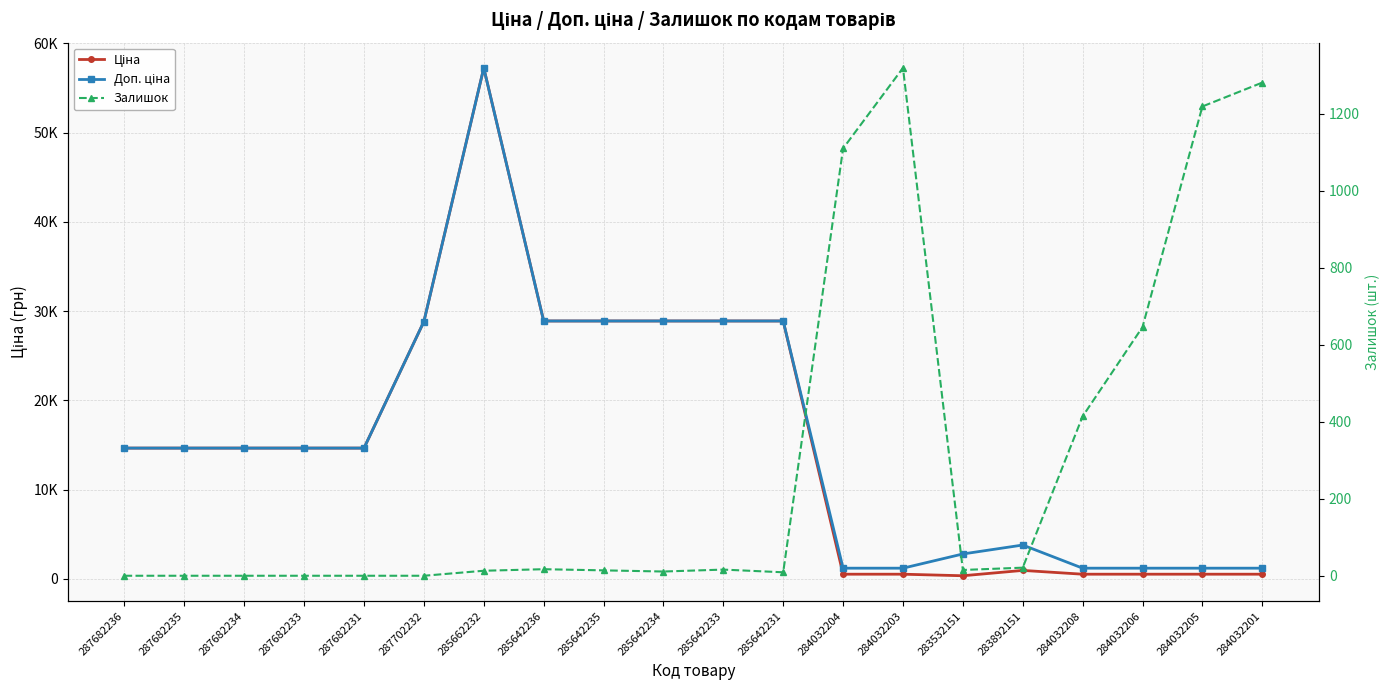

Is it true that Ціна equals 16973.3 at 285642233?

False